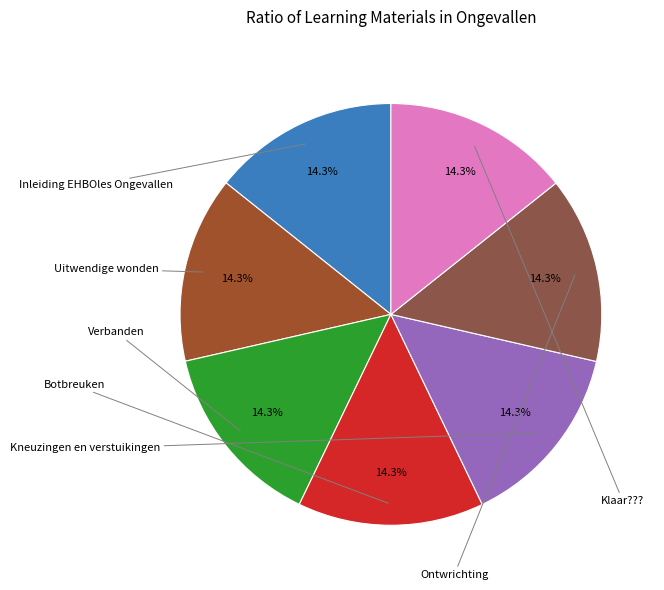

How many slices are in this pie chart?

7